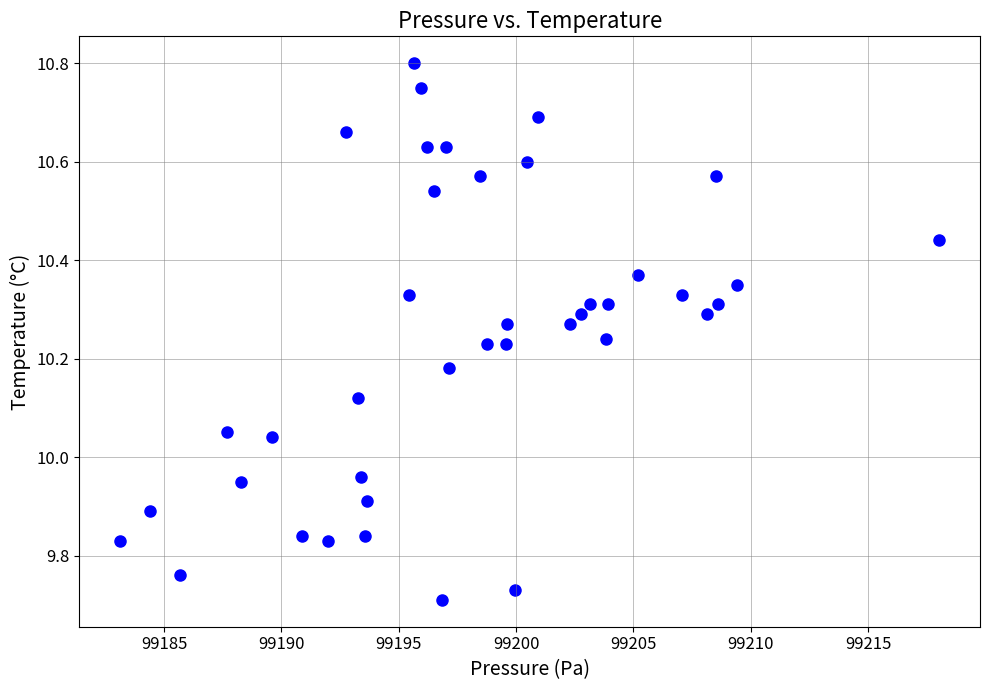

What is the range of Y values (max minus min)?

1.1